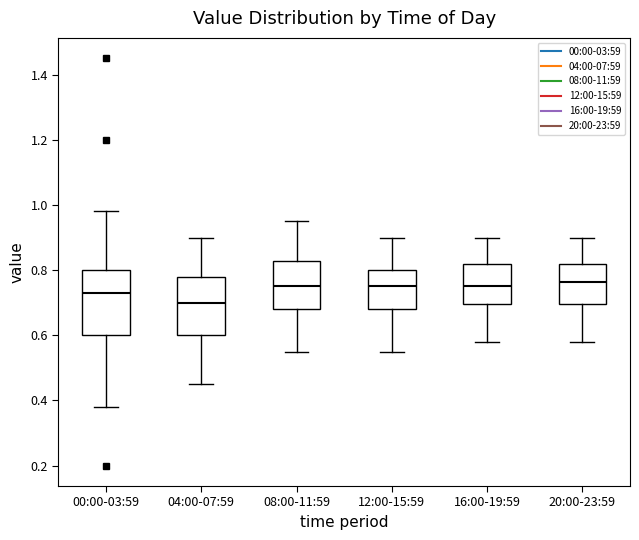

Where is the lower edge of the box for 20:00-23:59 on the y-axis? The values are not printed on the chart, so give them approximately, as read against the axis.

0.70